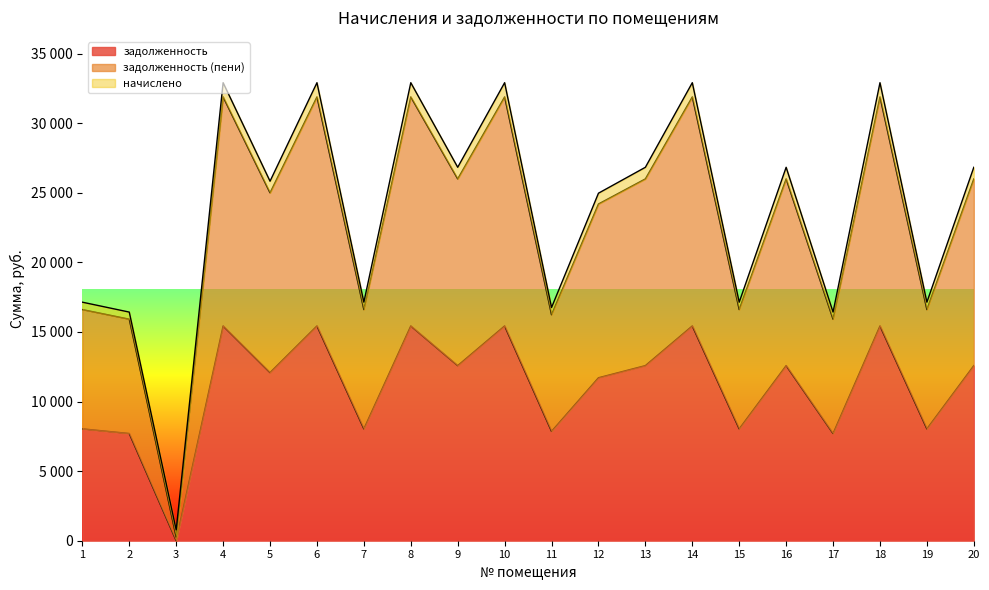

What is the sum of all задолженность values?

222145.6